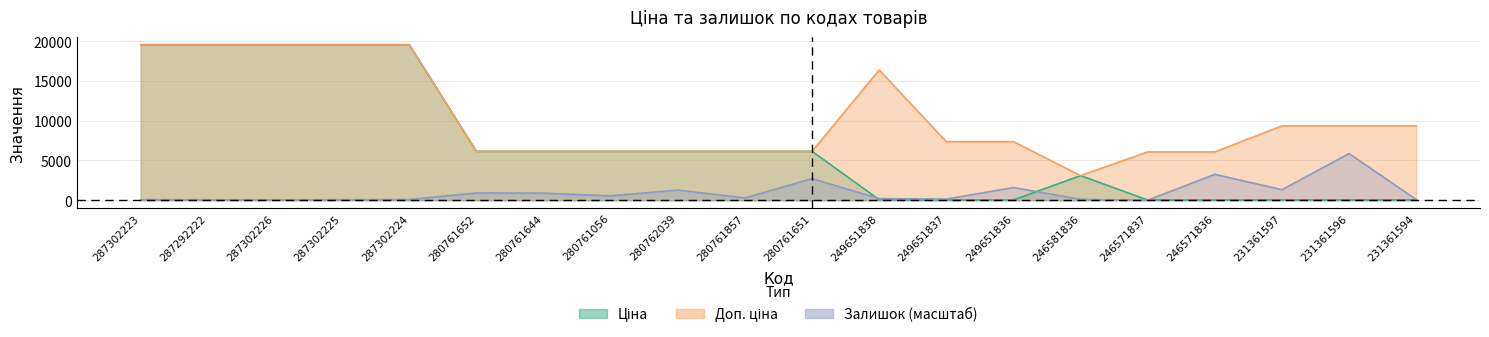

What is the label of the 19th point from the right?

287292222